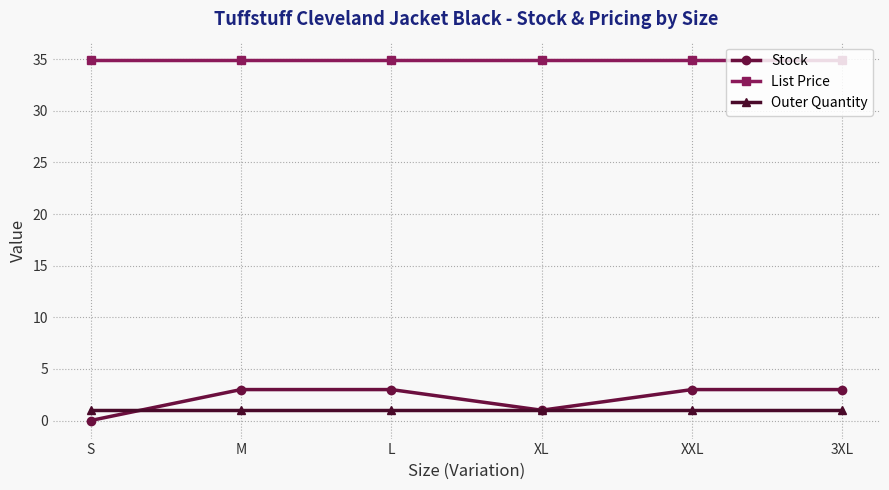

Reading right to left, what are all the values shown in this chart?

Stock: 3.0	3.0	1.0	3.0	3.0	0.0
List Price: 35.0	35.0	35.0	35.0	35.0	35.0
Outer Quantity: 1.0	1.0	1.0	1.0	1.0	1.0